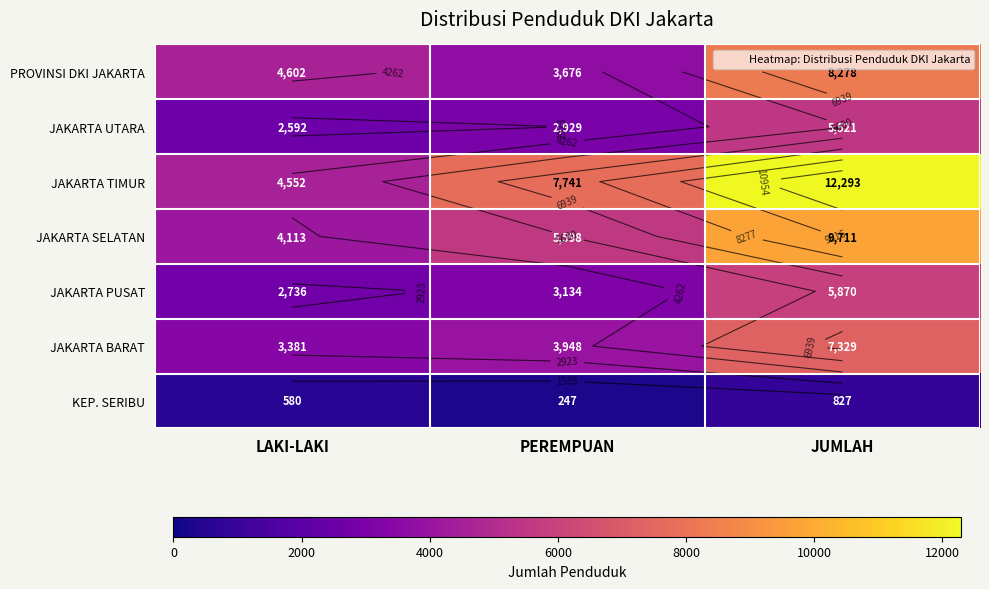

At which label does PROVINSI DKI JAKARTA reach its peak?

JUMLAH